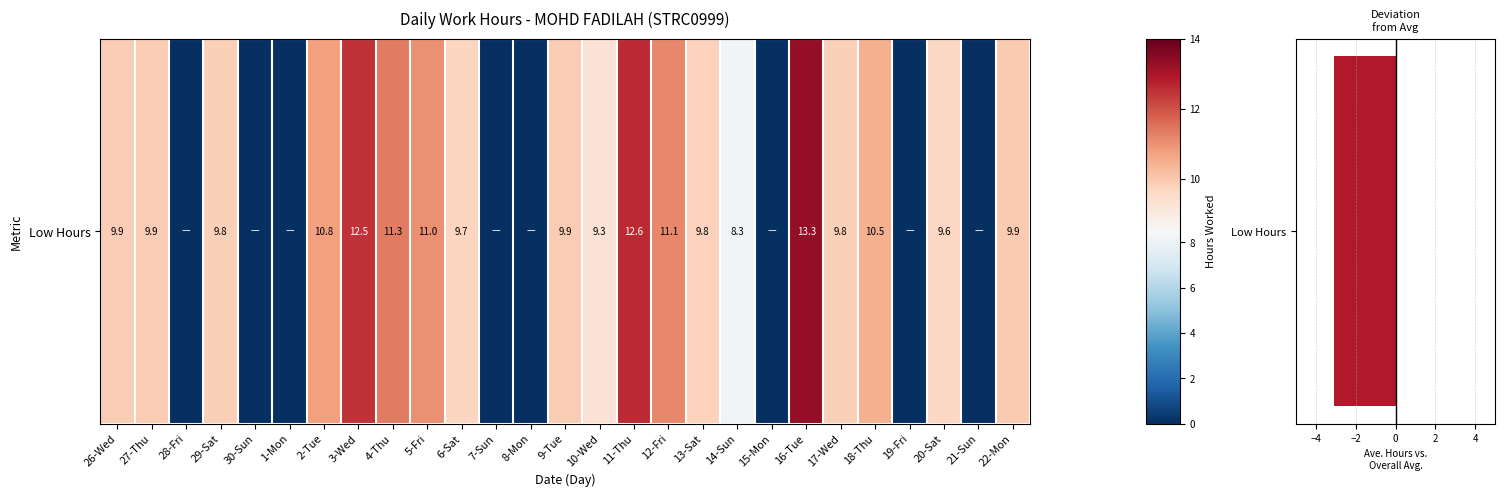

What is the sum of the values at 15-Mon and 2-Tue?

10.8